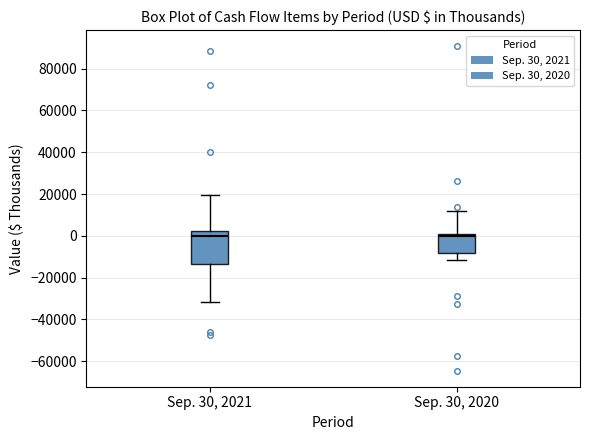

Reading left to right, transcribe this box plot: for each box, give where its median line is, the range the box spans, and where its two whiskers end, as read against the y-axis. The values are not printed on the chart, so give them approximately, as read against the axis.

Sep. 30, 2021: median 0, box -14000 to 2000, whiskers -32000 to 20000
Sep. 30, 2020: median 0 (just below the box's upper edge), box -8000 to 0, whiskers -12000 to 12000